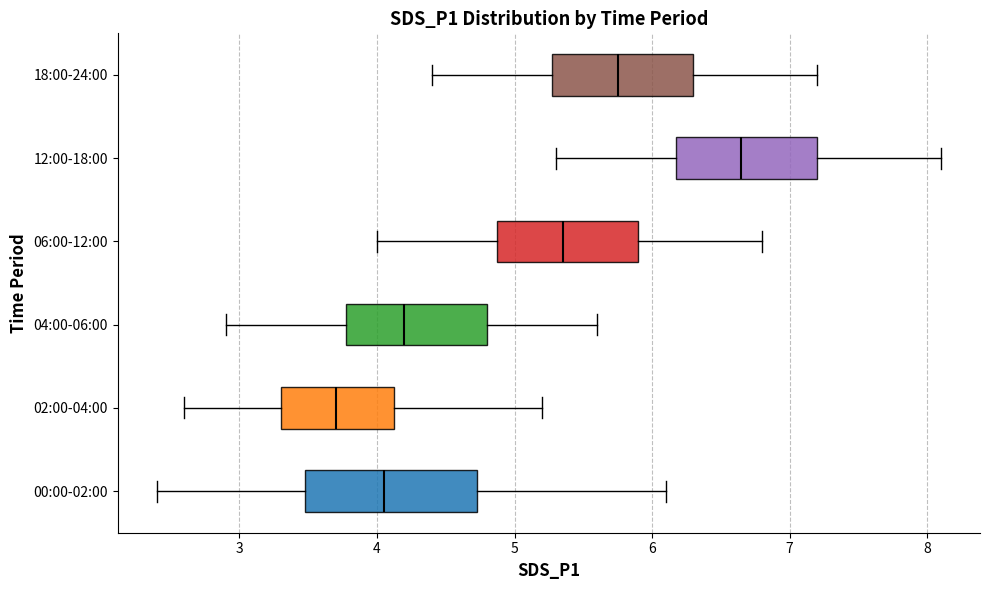

Where is the right edge of the box for 02:00-04:00 on the x-axis? The values are not printed on the chart, so give them approximately, as read against the axis.

4.1